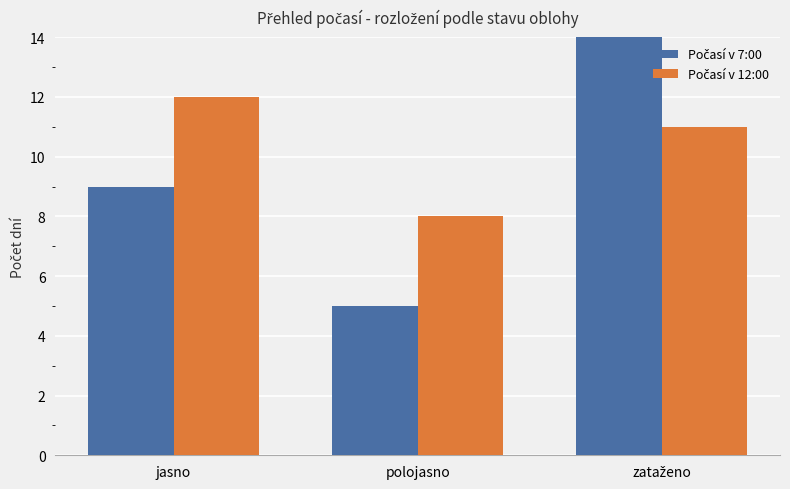

Which series has the largest total across all categories?

Počasí v 7:00